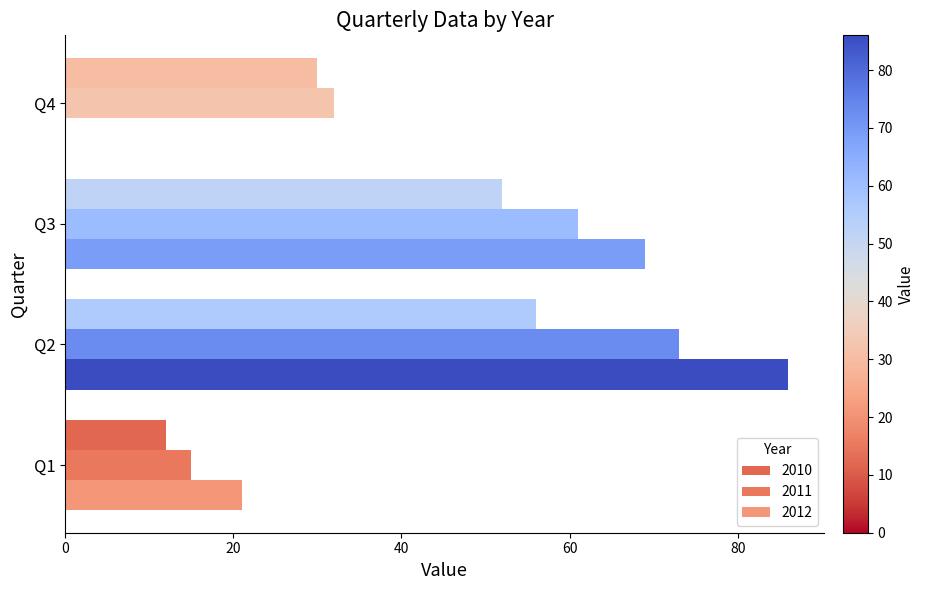

What value does the 2010 series have at Q3, to the nearest 5?

50